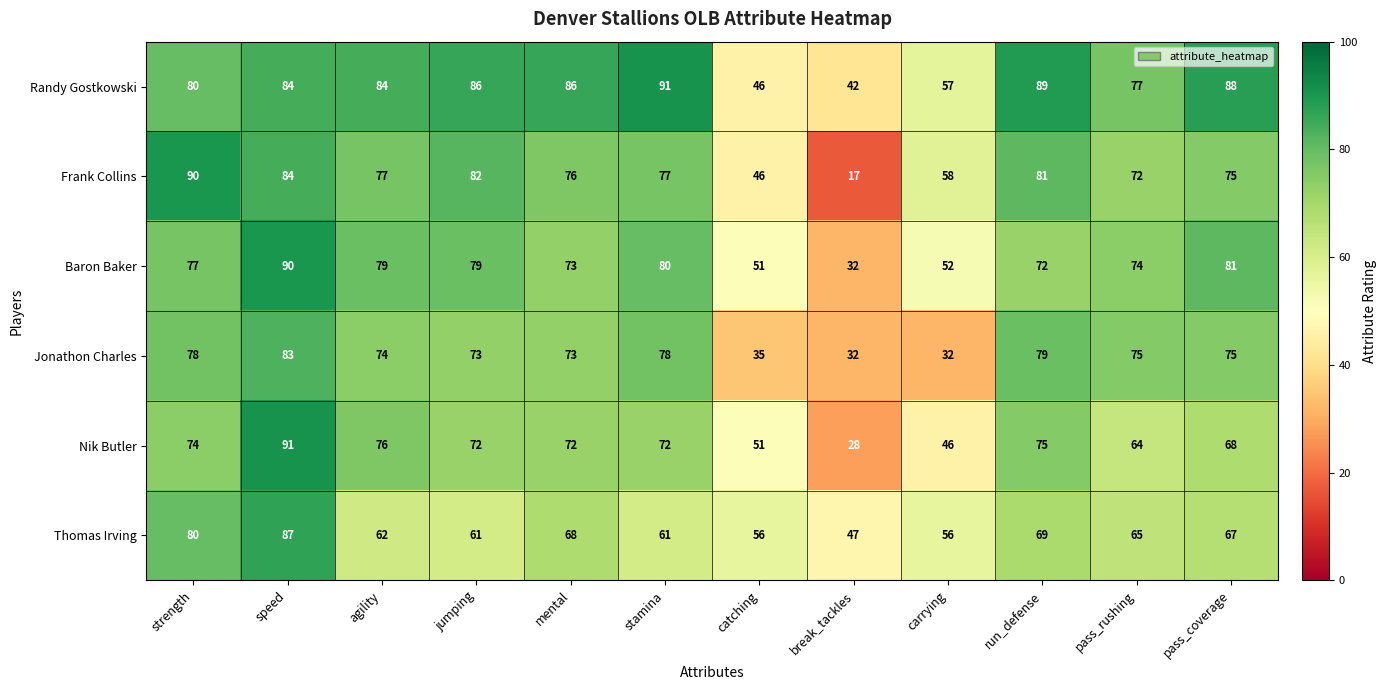

What is the sum of all Jonathon Charles values?

787